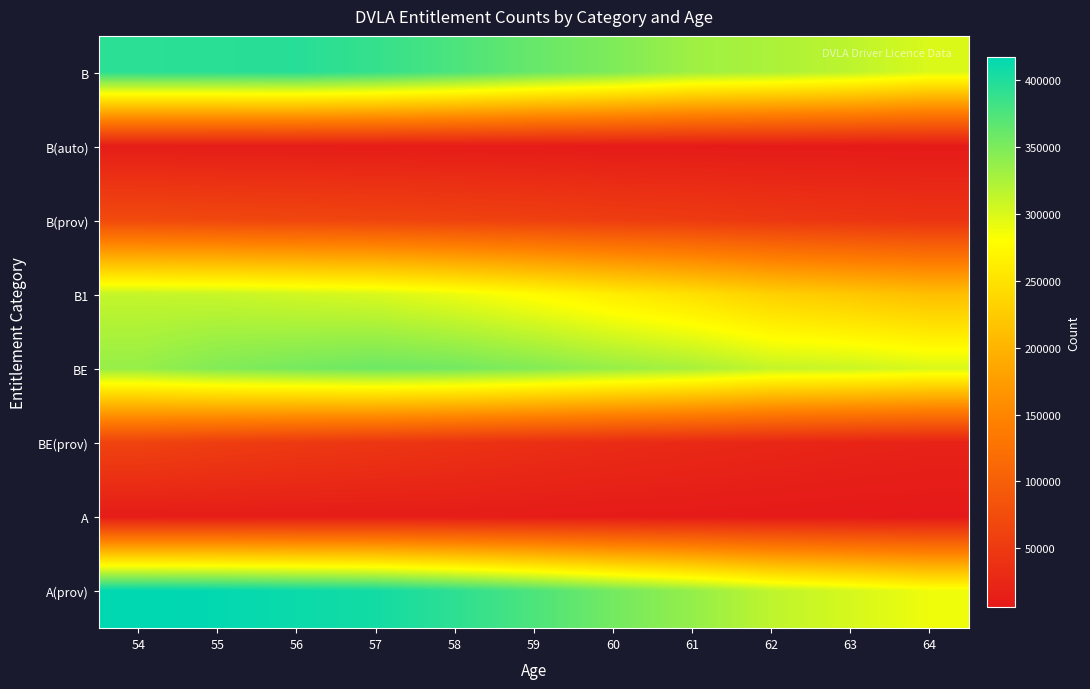

Which has a higher value, 55 or 54?

55